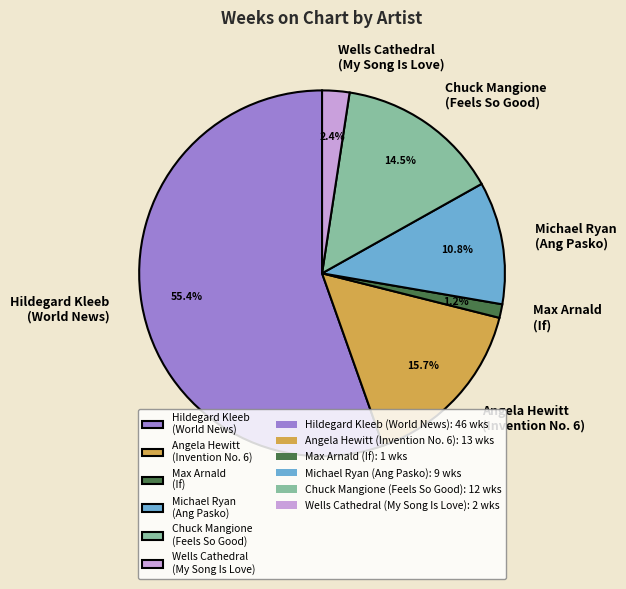

Which category has the biggest portion of the pie?

Hildegard Kleeb (World News)